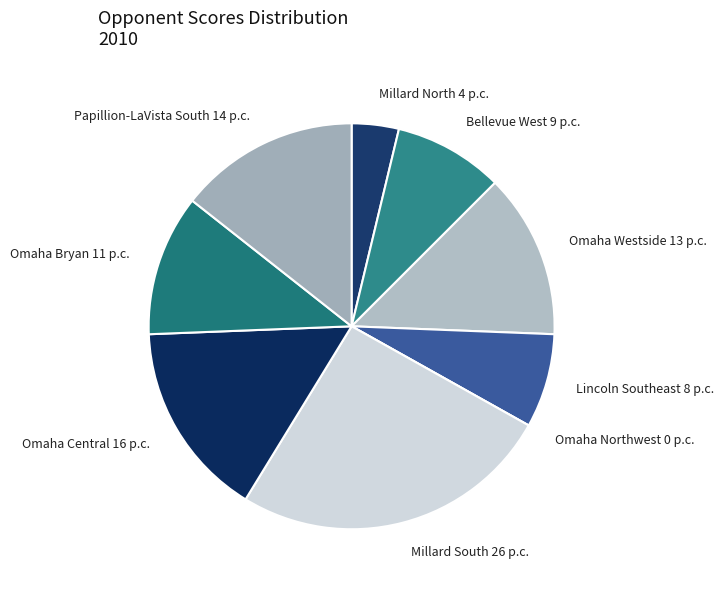

Approximately how many times larger is the value at Omaha Central compared to Millard North?

4.2